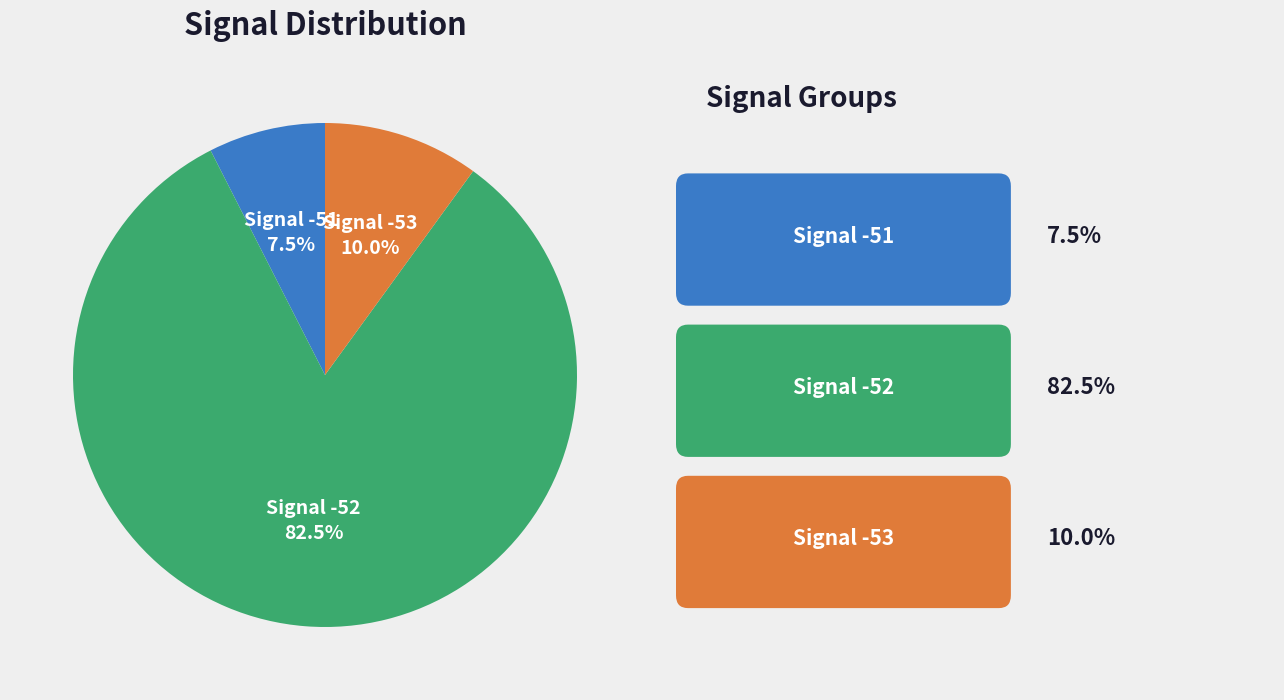

Rank the categories by value from lowest to highest.

Signal -51, Signal -53, Signal -52